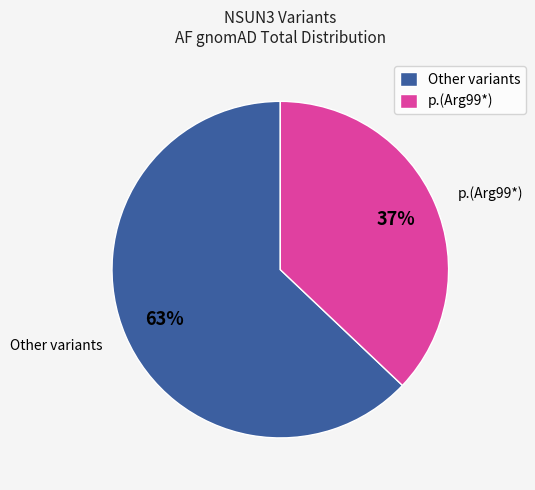

Count the number of slices in the pie.

2